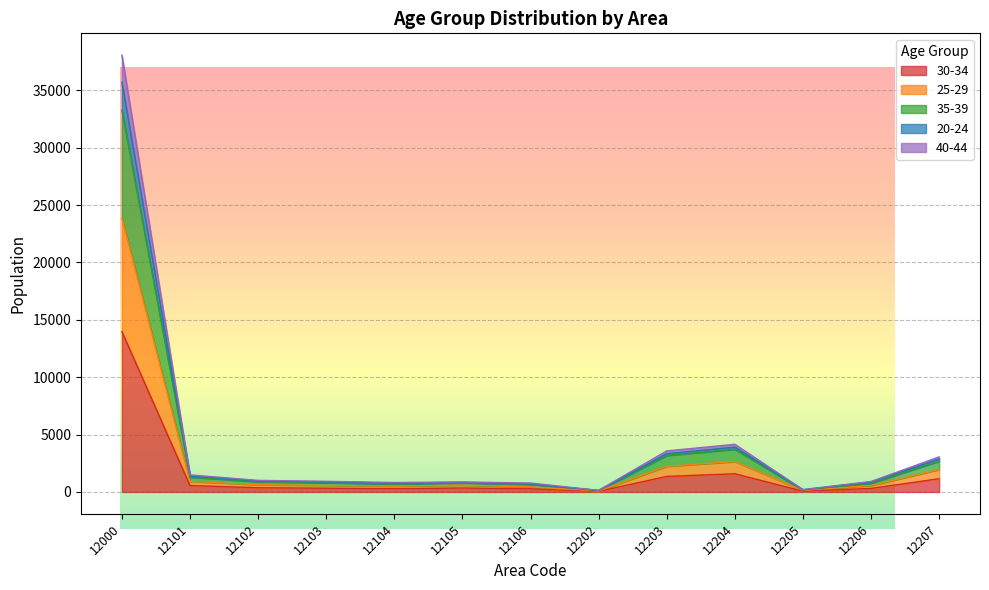

At which category is the sum across all series the highest?

12000